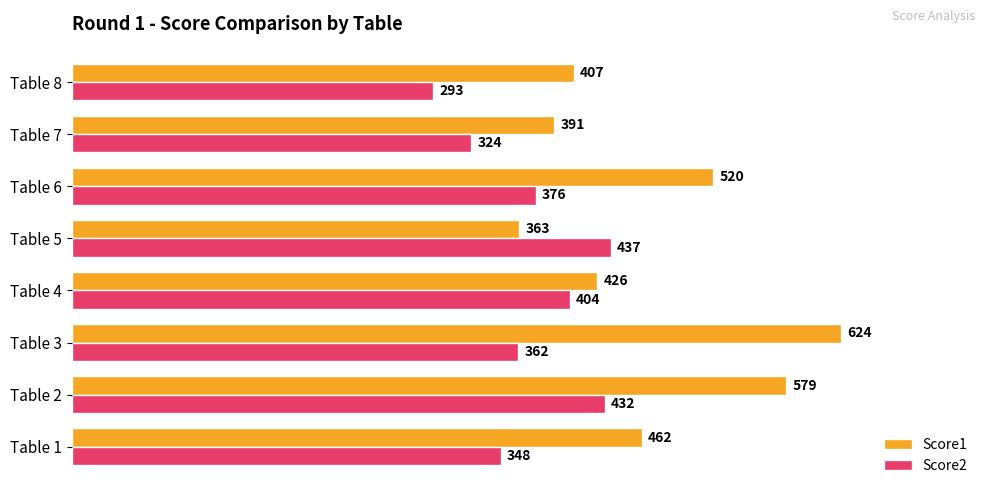

Which series has the widest spread of values?

Score1